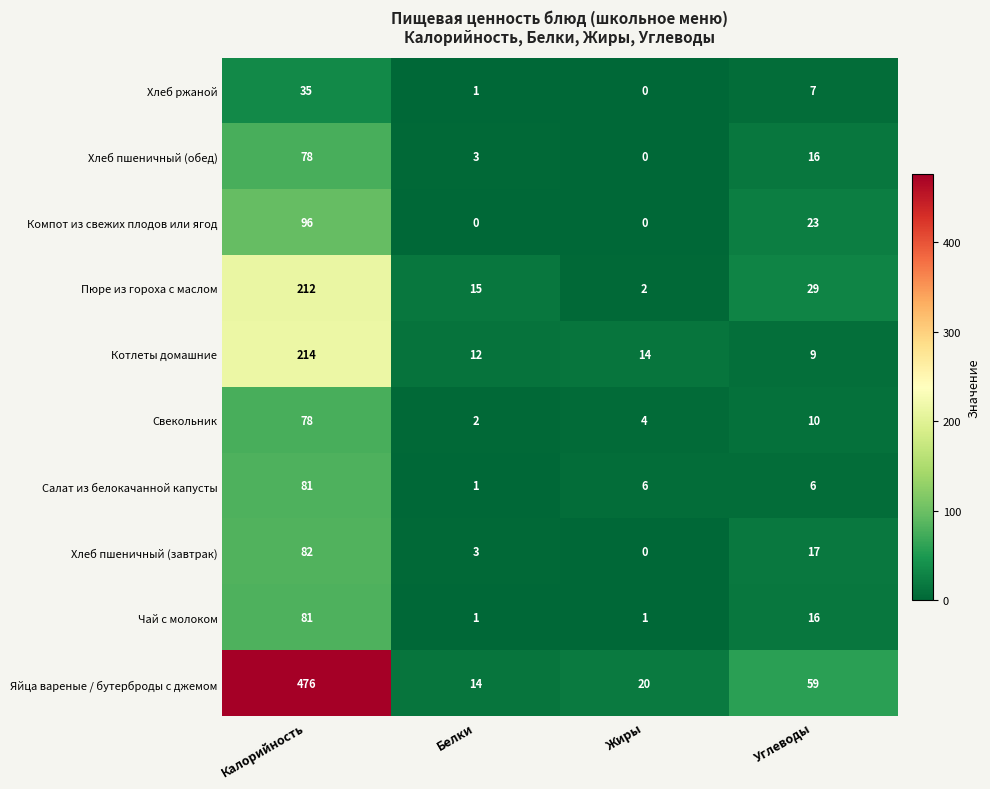

Count the Компот из свежих плодов или ягод values in the range 0 to 96.

4